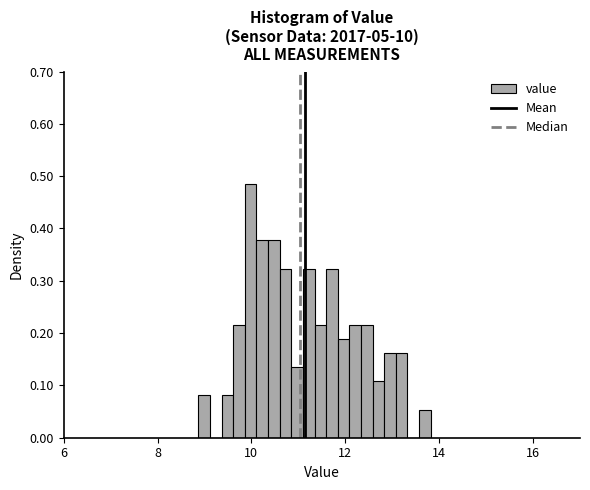

Read against the x-axis, roughly where is the centre of the tallest bar?

10.0